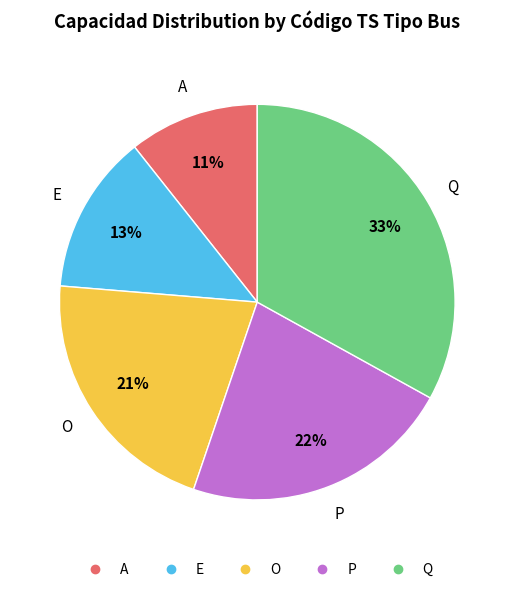

Does O account for over 50% of the chart?

No